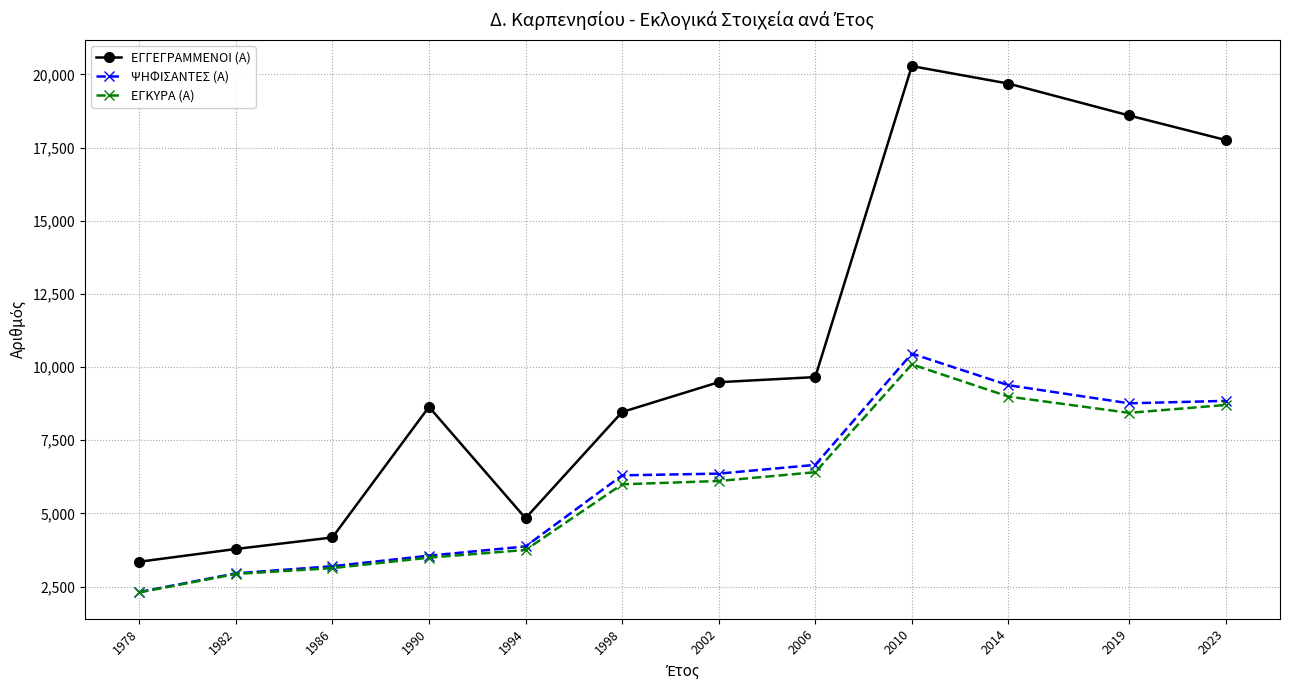

At how many categories does at least one series exceed 10996?

4